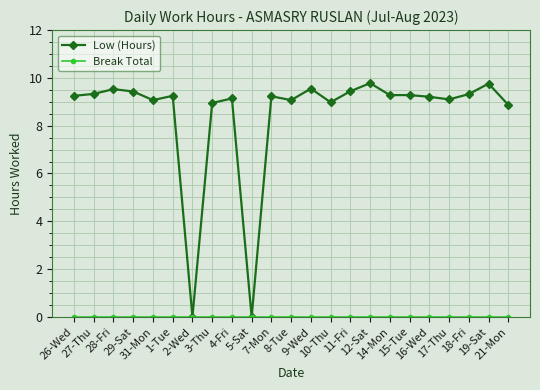

Which series has the largest range (max minus min)?

Low (Hours)